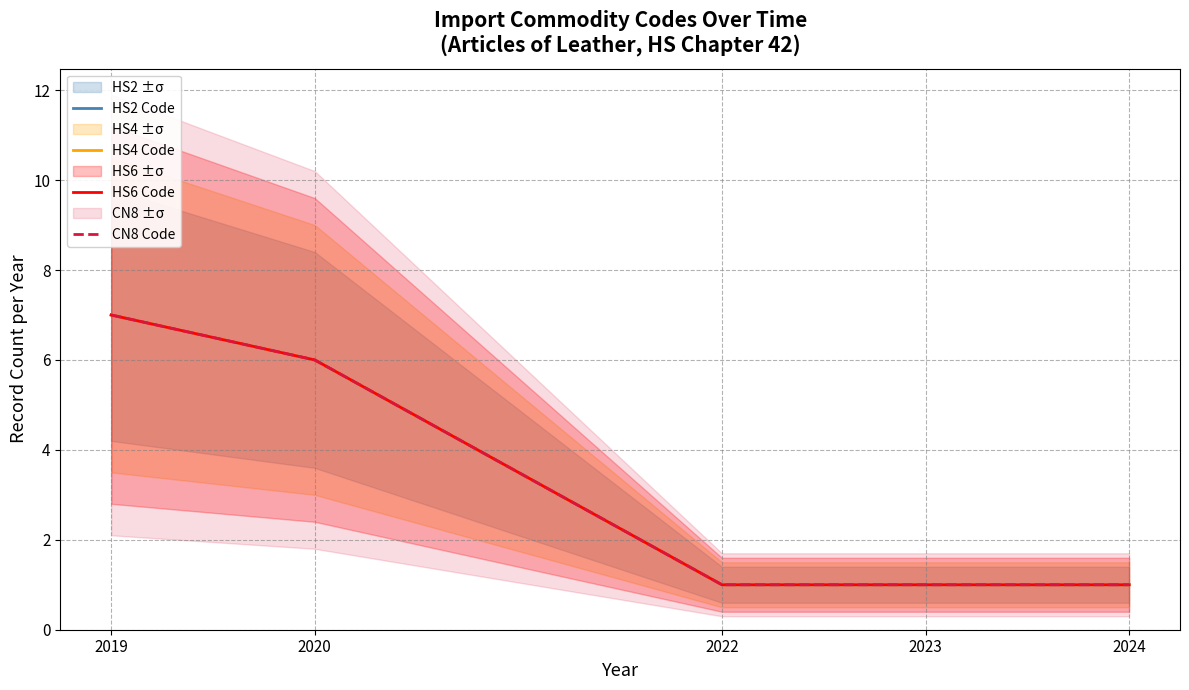

Reading left to right, transcribe all the data shown in this chart.

HS2 Code: 2019=7	2020=6	2022=1	2023=1	2024=1
HS4 Code: 2019=7	2020=6	2022=1	2023=1	2024=1
HS6 Code: 2019=7	2020=6	2022=1	2023=1	2024=1
CN8 Code: 2019=7	2020=6	2022=1	2023=1	2024=1